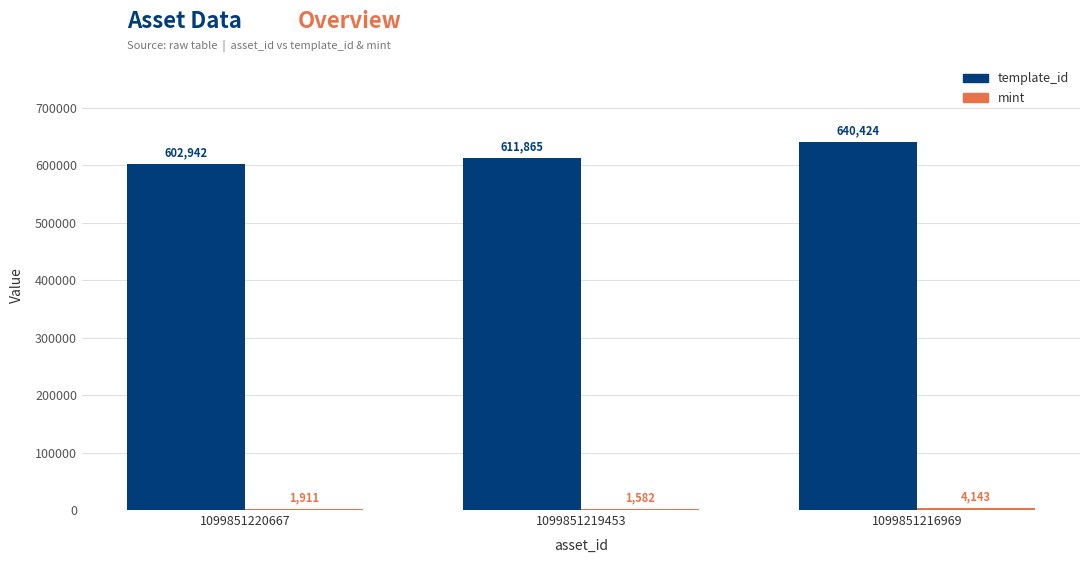

Between 1099851220667 and 1099851219453, which series saw the biggest shift?

template_id